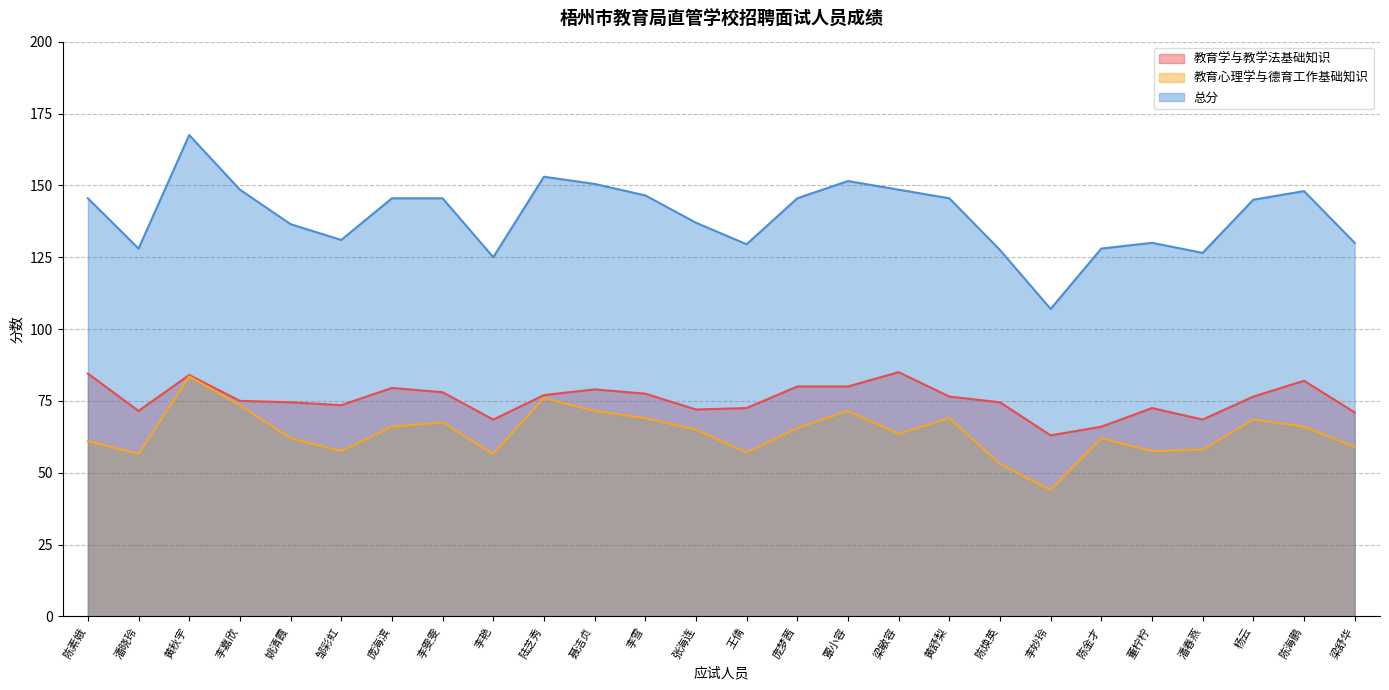

How many values in the 教育心理学与德育工作基础知识 series are below 65?

13